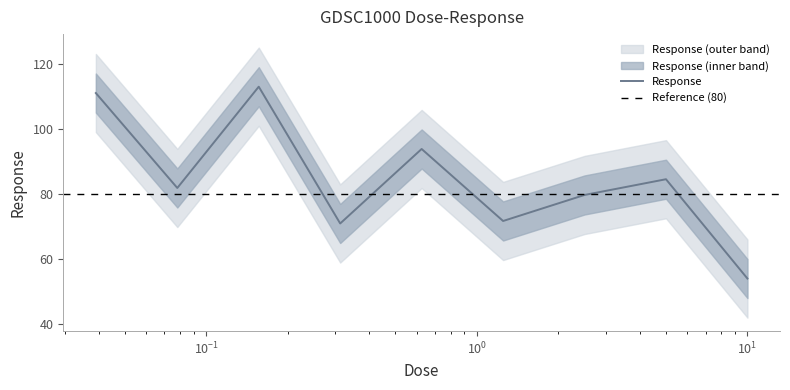

Approximately how many times larger is the value at 0.0390625 compared to 0.3125?

1.6